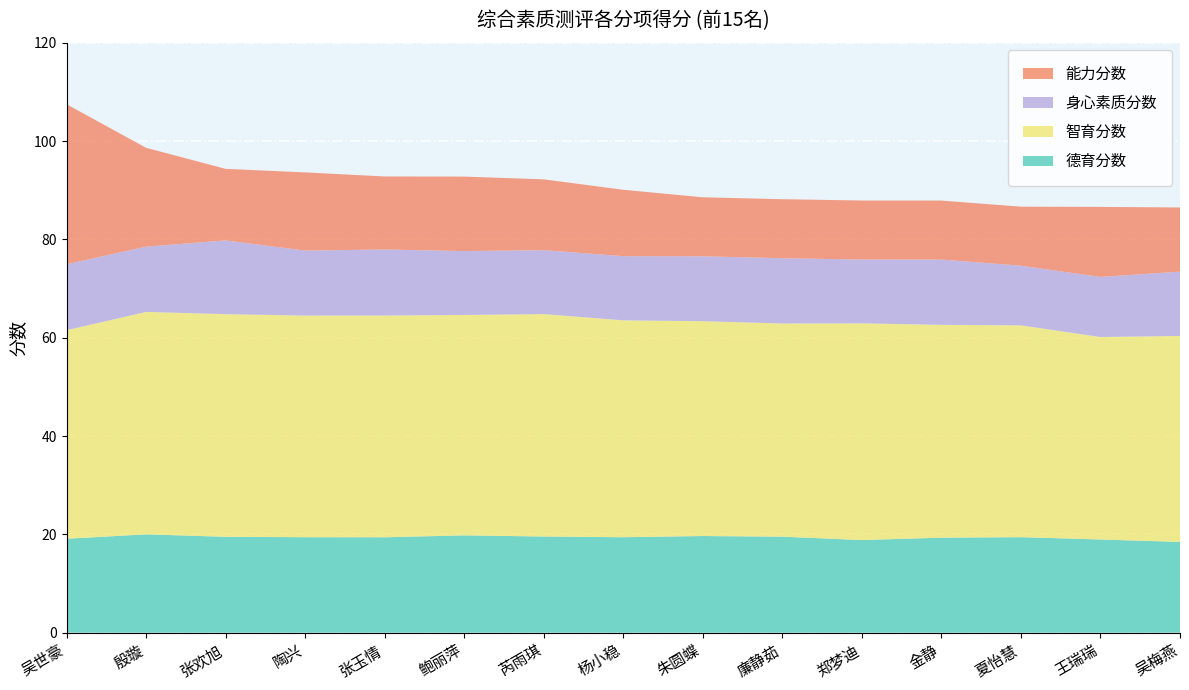

Reading right to left, list all the values displayed in this chart.

德育分数: 吴梅燕=18.5	王瑞瑞=19.0	夏怡慧=19.4	金静=19.3	郑梦迪=18.8	廉静茹=19.5	朱圆蝶=19.7	杨小稳=19.4	芮雨琪=19.6	鲍丽萍=19.8	张玉情=19.4	陶兴=19.4	张欢旭=19.5	殷璇=20.0	吴世豪=19.1
智育分数: 吴梅燕=41.9	王瑞瑞=41.2	夏怡慧=43.1	金静=43.3	郑梦迪=44.1	廉静茹=43.4	朱圆蝶=43.7	杨小稳=44.1	芮雨琪=45.2	鲍丽萍=44.8	张玉情=45.1	陶兴=45.1	张欢旭=45.3	殷璇=45.2	吴世豪=42.4
身心素质分数: 吴梅燕=13.1	王瑞瑞=12.2	夏怡慧=12.1	金静=13.3	郑梦迪=13.0	廉静茹=13.3	朱圆蝶=13.2	杨小稳=13.1	芮雨琪=13.0	鲍丽萍=13.0	张玉情=13.4	陶兴=13.2	张欢旭=15.0	殷璇=13.3	吴世豪=13.4
能力分数: 吴梅燕=13.1	王瑞瑞=14.2	夏怡慧=12.0	金静=12.0	郑梦迪=12.0	廉静茹=12.0	朱圆蝶=12.0	杨小稳=13.5	芮雨琪=14.4	鲍丽萍=15.2	张玉情=14.8	陶兴=15.9	张欢旭=14.6	殷璇=20.1	吴世豪=32.5